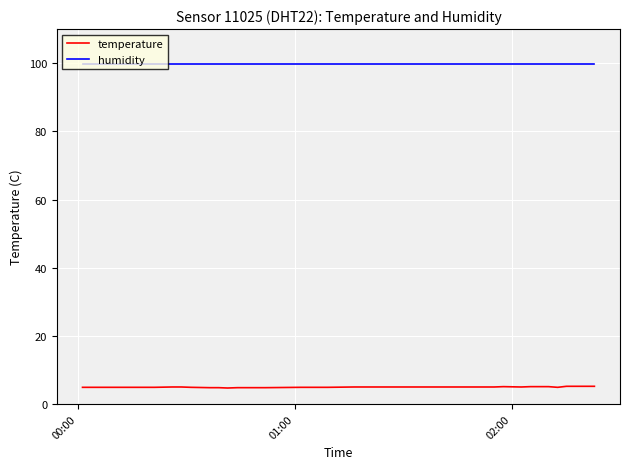

Rank the series by their average value, from highest to lowest.

humidity, temperature